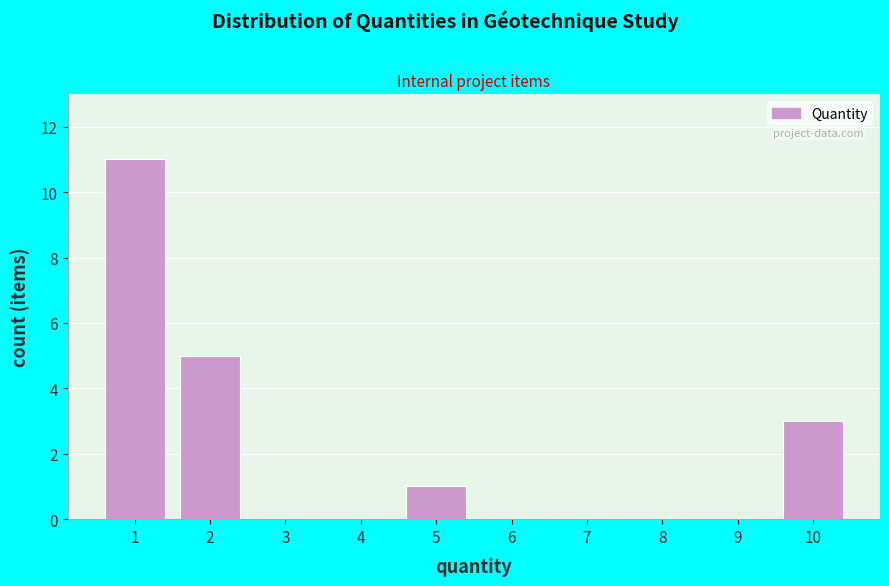

Reading left to right, list every bar in this chart as the range it spans on the x-axis followed by its height. The values are not printed on the chart, so give them approximately, as read against the axis.

0.5 to 1.5: 11
1.5 to 2.5: 5
2.5 to 3.5: 0
3.5 to 4.5: 0
4.5 to 5.5: 1
5.5 to 6.5: 0
6.5 to 7.5: 0
7.5 to 8.5: 0
8.5 to 9.5: 0
9.5 to 10.5: 3